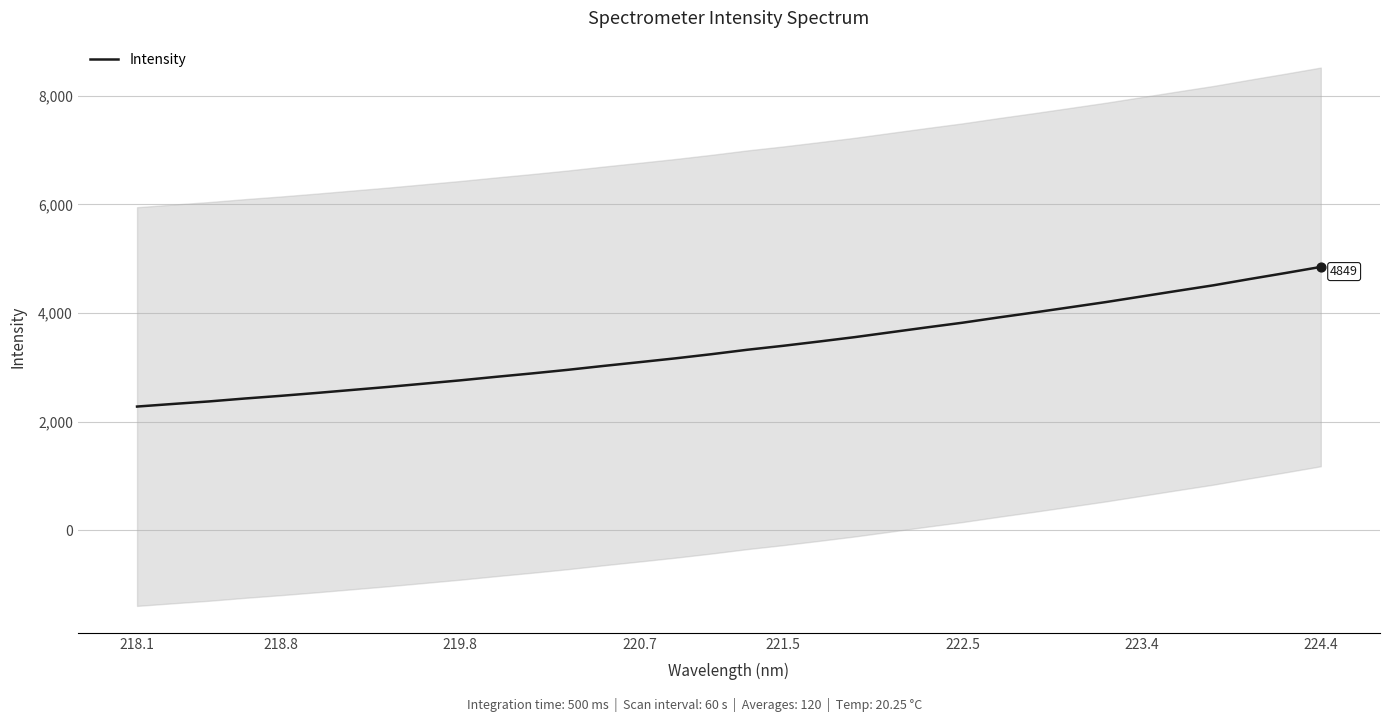

The Intensity series shows 4305.3 at 223.4. True or false?

True